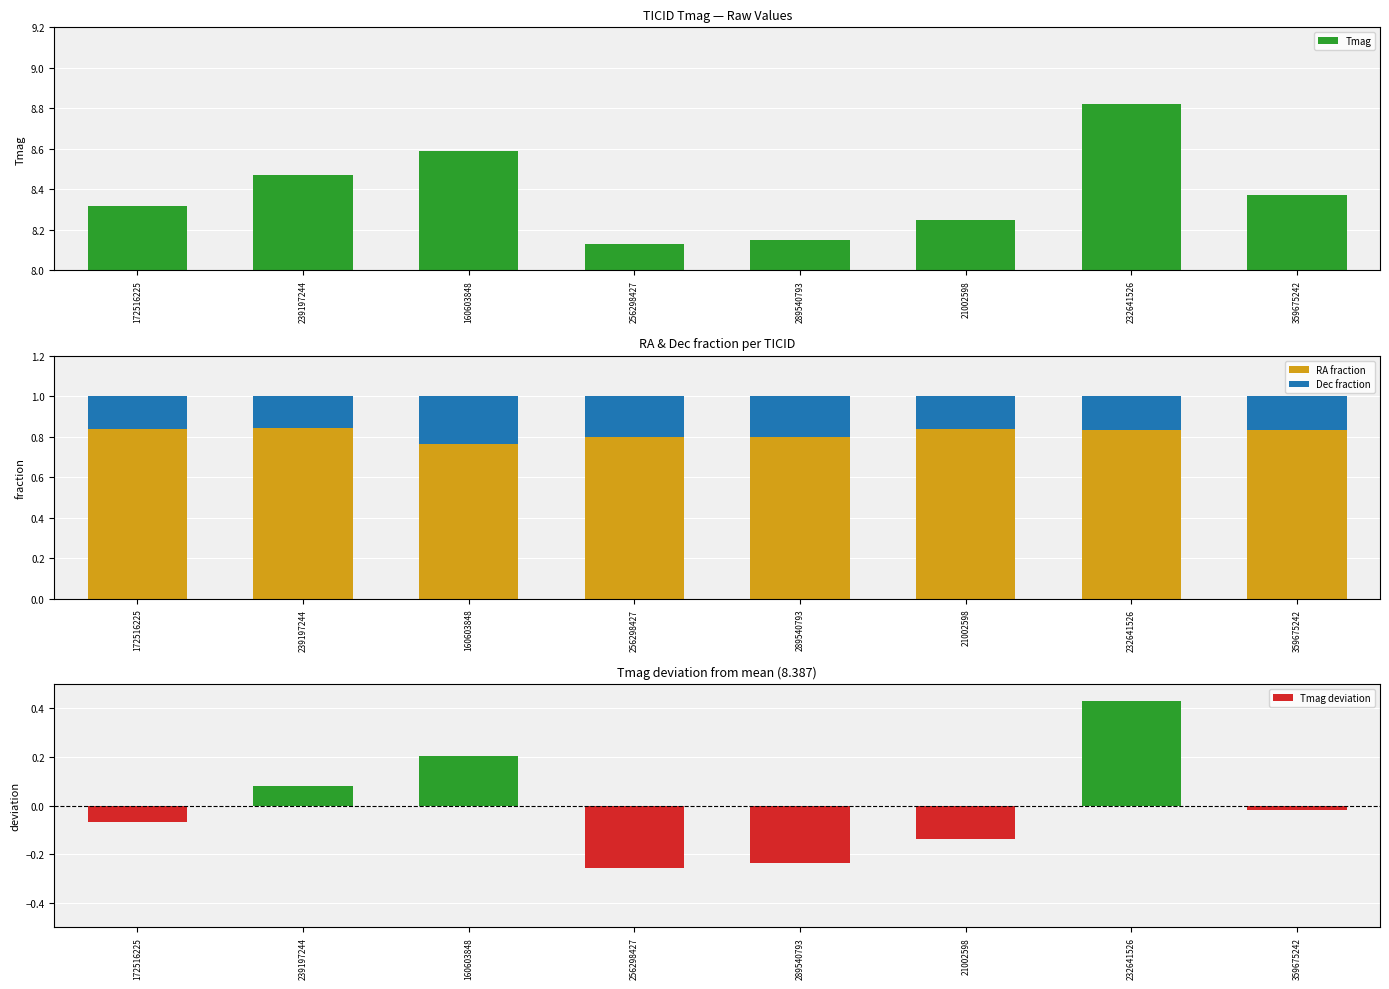

What are all the series names shown in the legend?

Tmag, RA fraction, Dec fraction, Tmag deviation